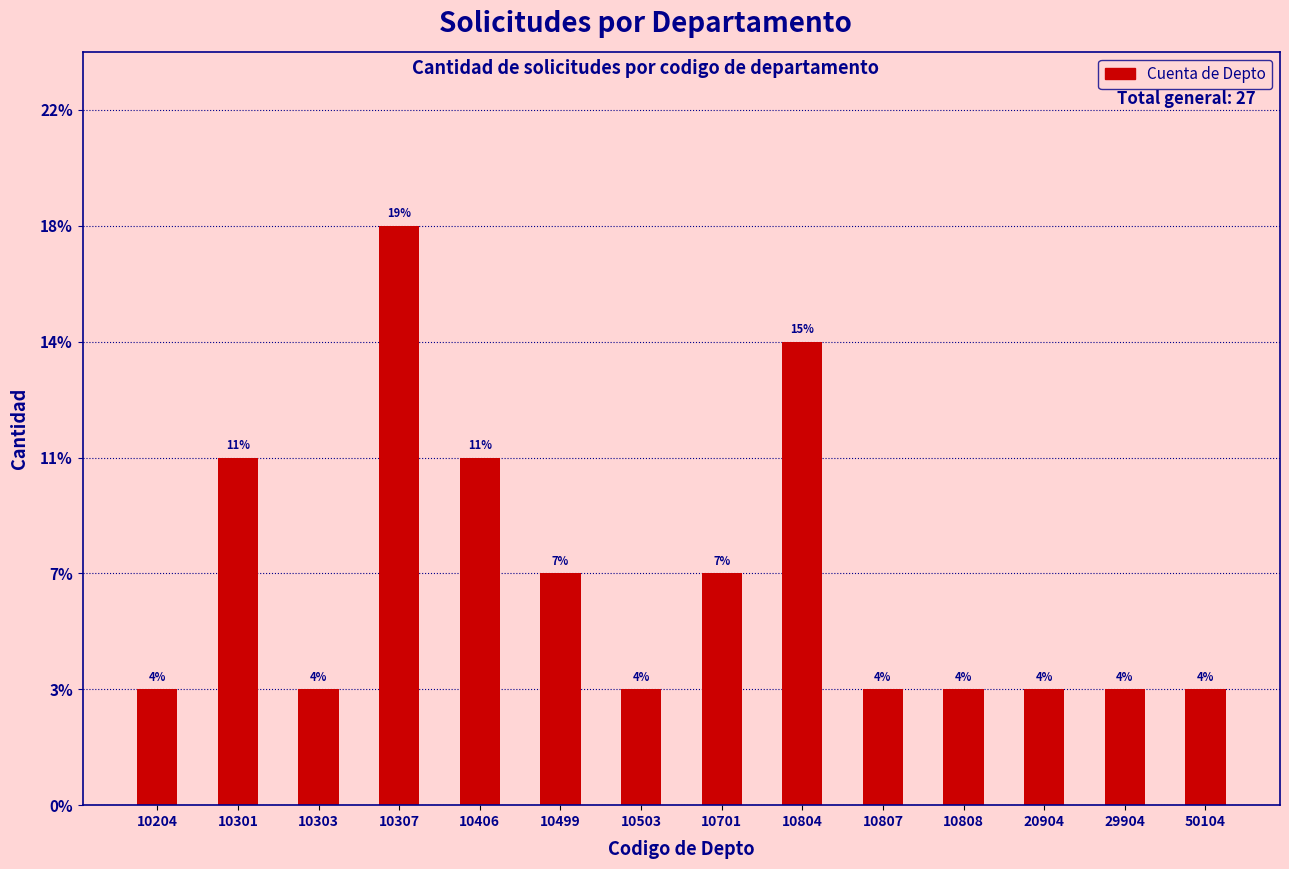

Does the chart contain any negative values?

No